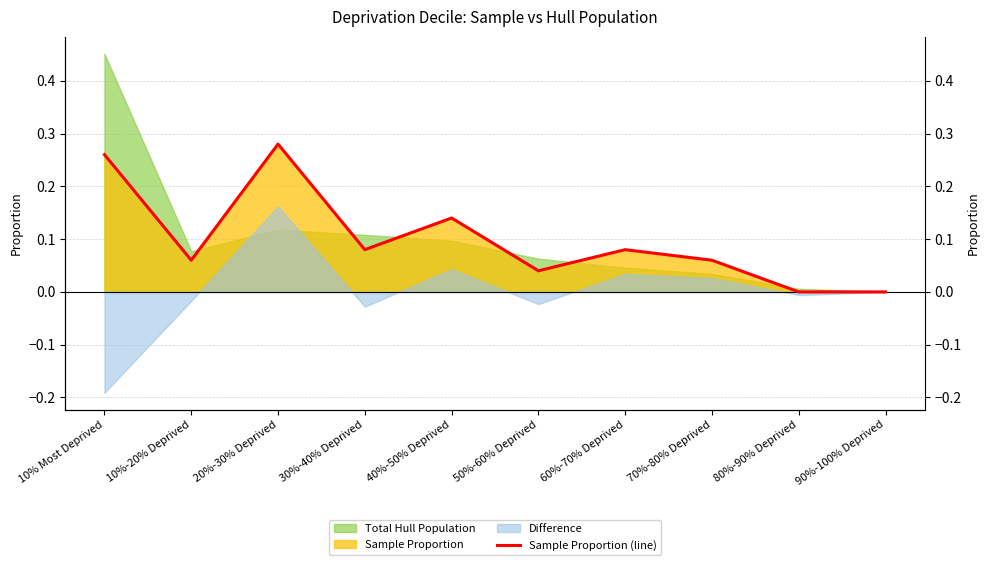

What is the sum of the values at 10%-20% Deprived and 80%-90% Deprived?

0.1